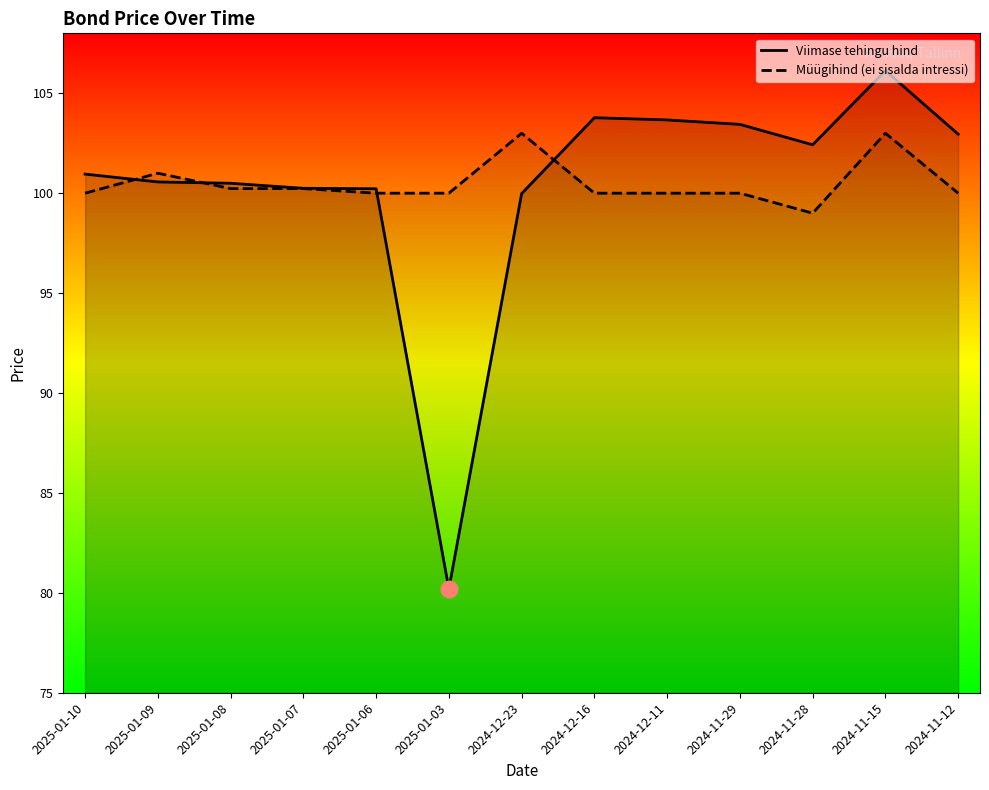

What is the label of the 12th point from the right?

2025-01-09